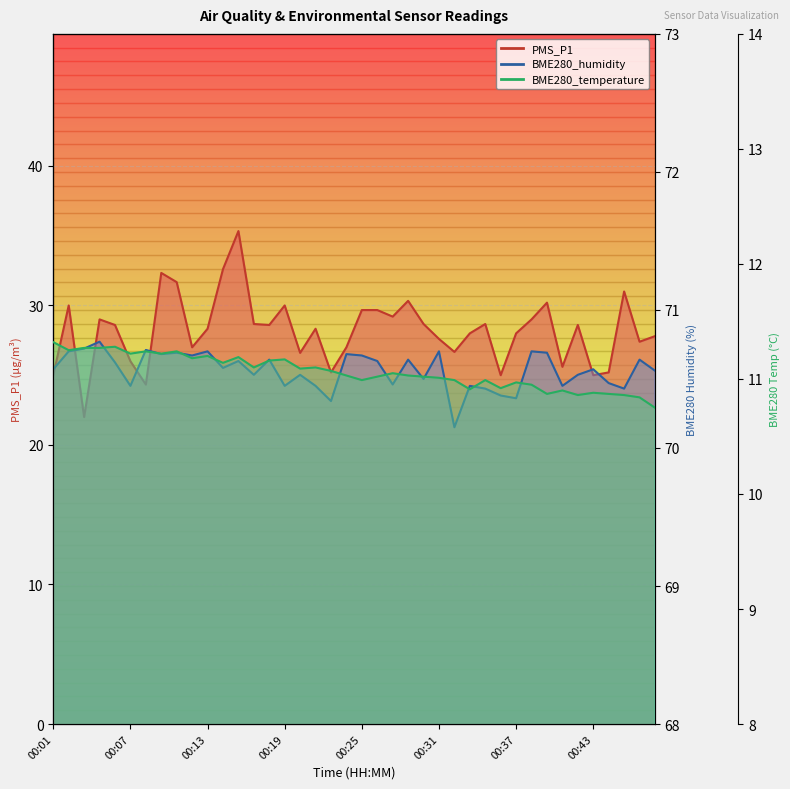

Which series has the widest spread of values?

PMS_P1